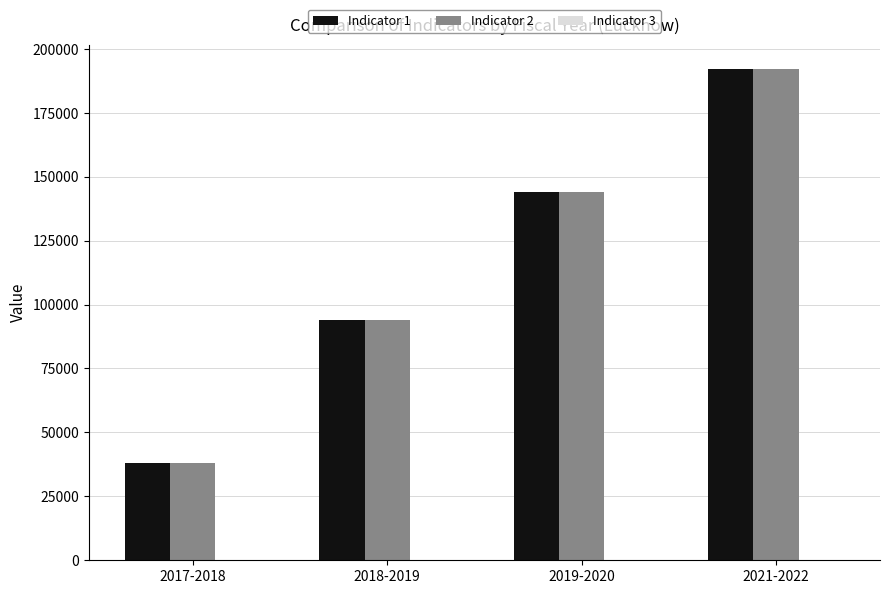

Are the bars horizontal?

No